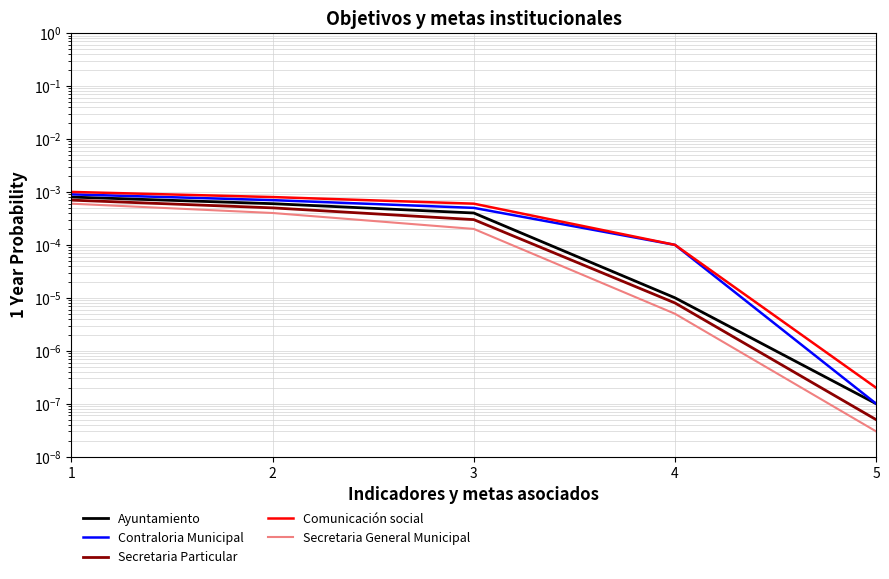

How many lines are shown in the chart?

5